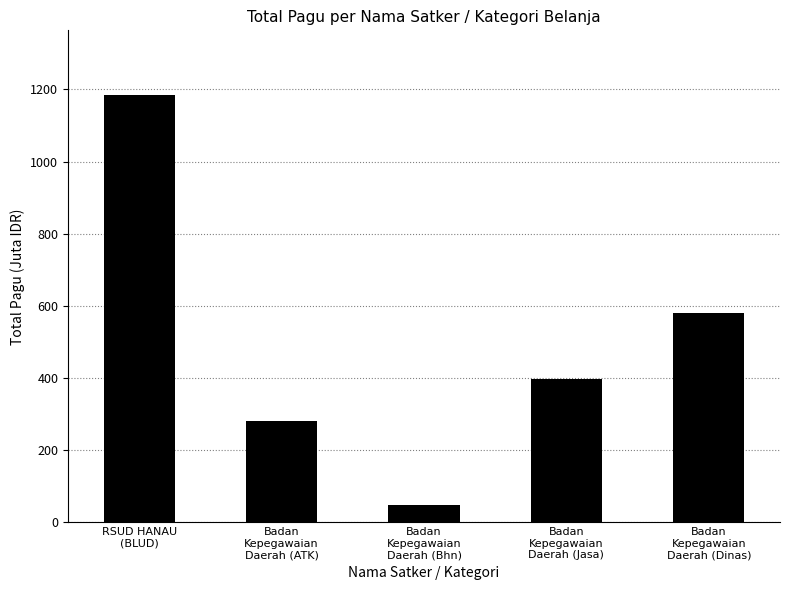

Reading left to right, list all the values displayed in this chart.

1186.0	282.3	48.4	396.3	579.4